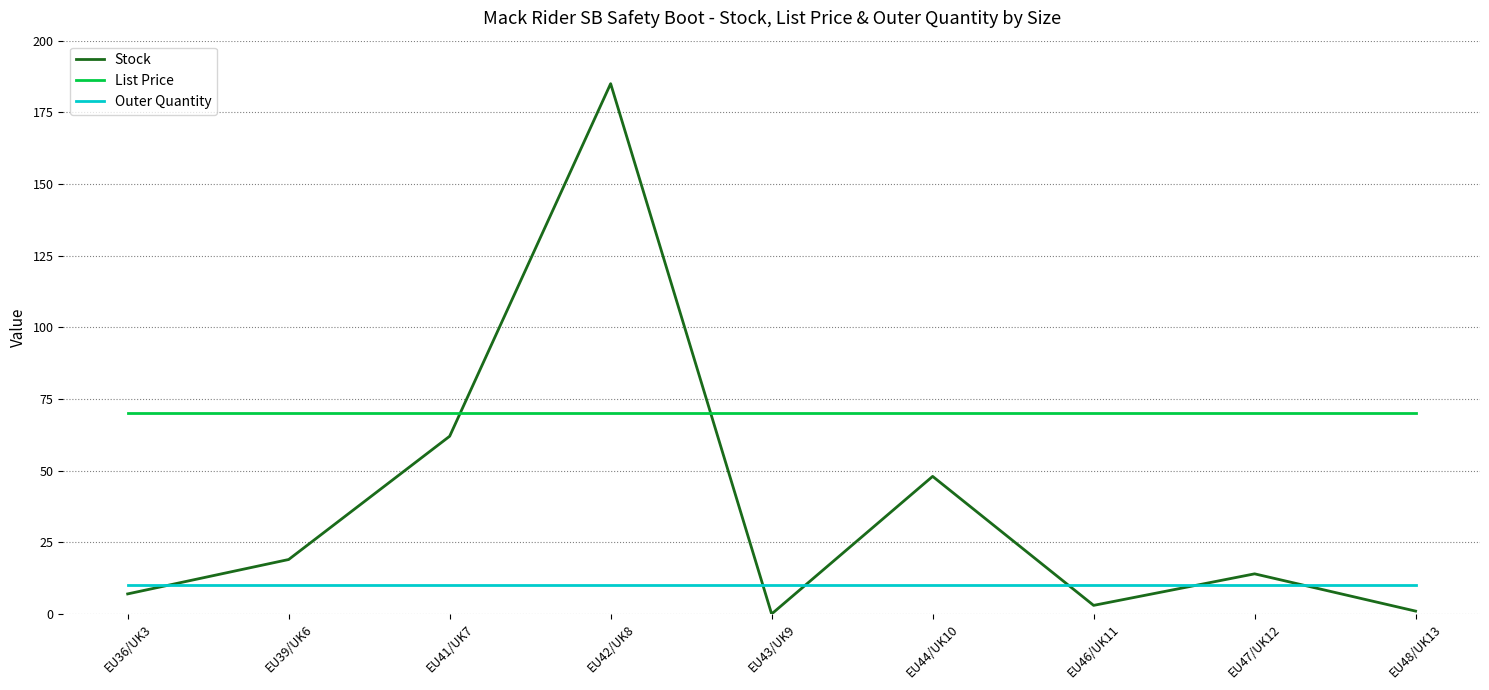

What is the maximum value shown in the chart?

185.0